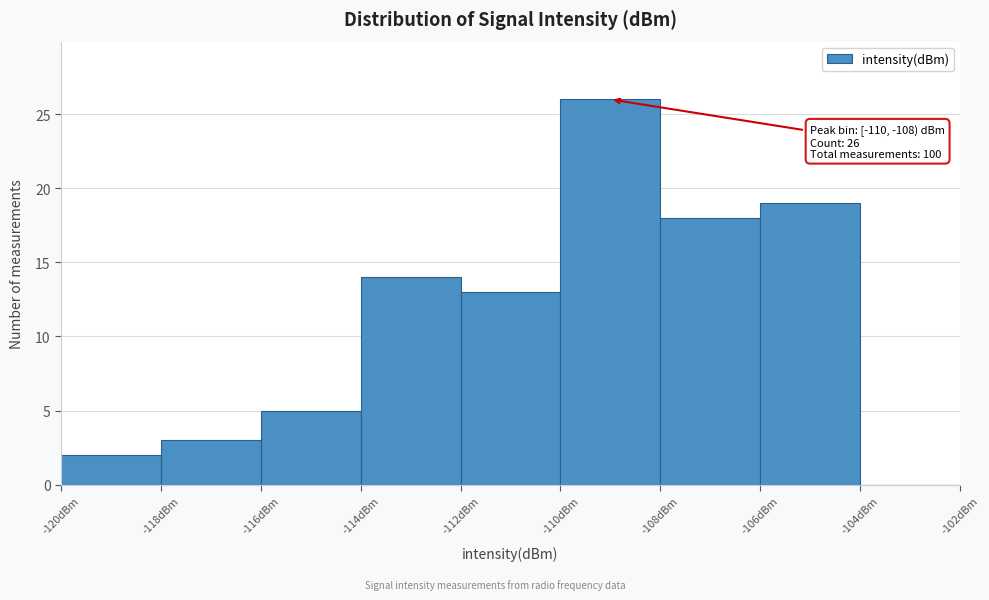

Over which range of the x-axis is the bar tallest?

-110 to -108